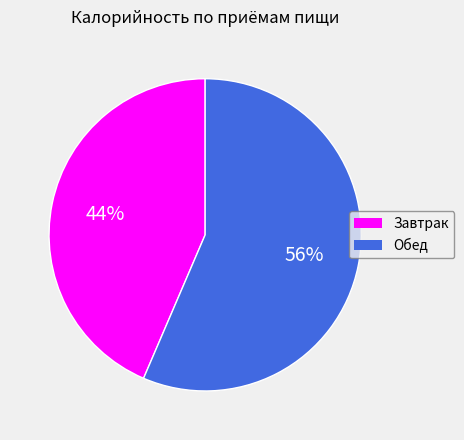

The Завтрак slice represents 51% of the pie. True or false?

False